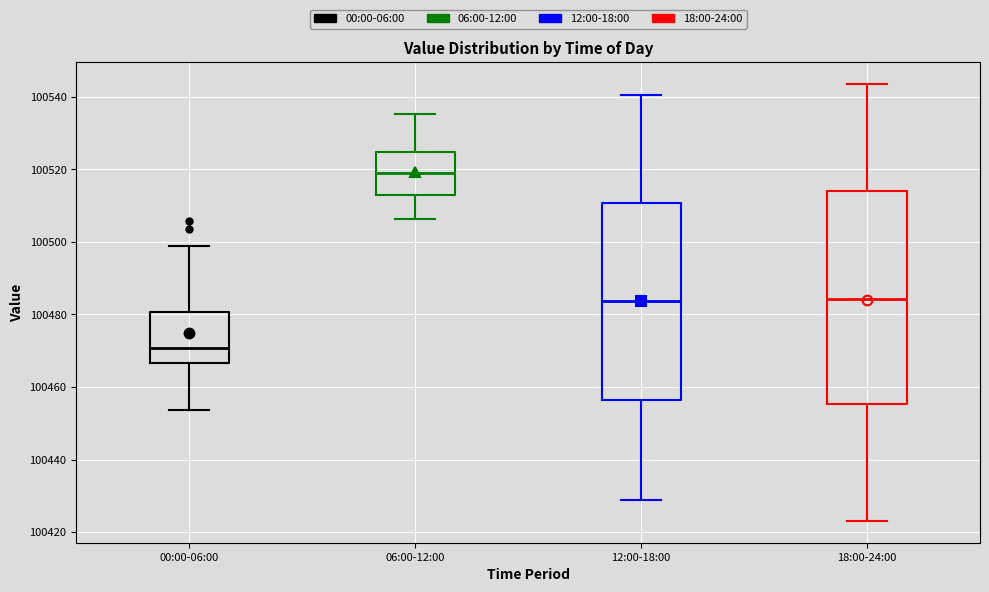

Reading left to right, read every box against the y-axis: the position of its median line, the range the box covers, and the ends of its whiskers. The values are not printed on the chart, so give them approximately, as read against the axis.

00:00-06:00: median 100470, box 100466 to 100480, whiskers 100454 to 100498
06:00-12:00: median 100518, box 100514 to 100524, whiskers 100506 to 100536
12:00-18:00: median 100484, box 100456 to 100510, whiskers 100428 to 100540
18:00-24:00: median 100484, box 100456 to 100514, whiskers 100424 to 100544